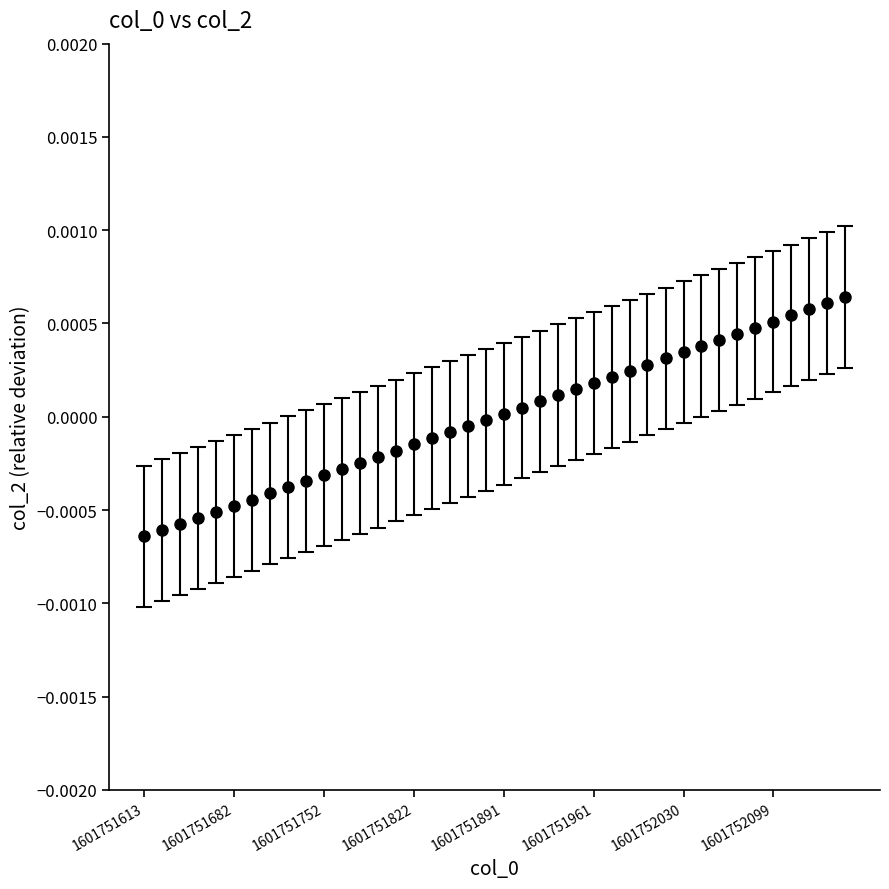

Is this an area chart (filled region under the line)?

No